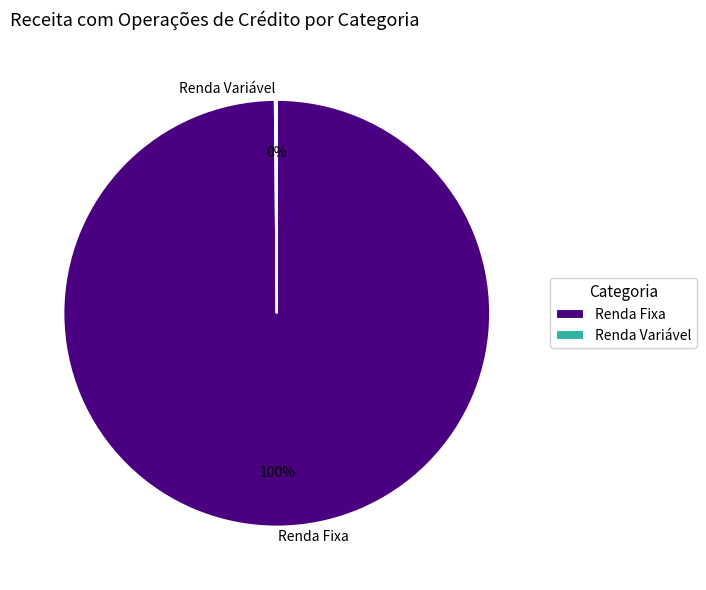

Is it true that Renda Fixa is 100% of the pie?

True